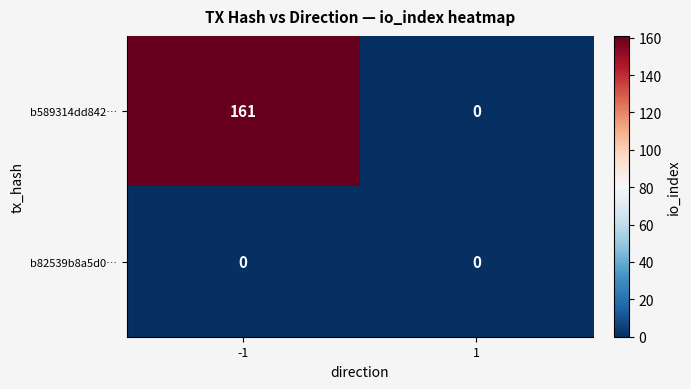

List the labels in order of b589314dd842… value, largest first.

-1, 1